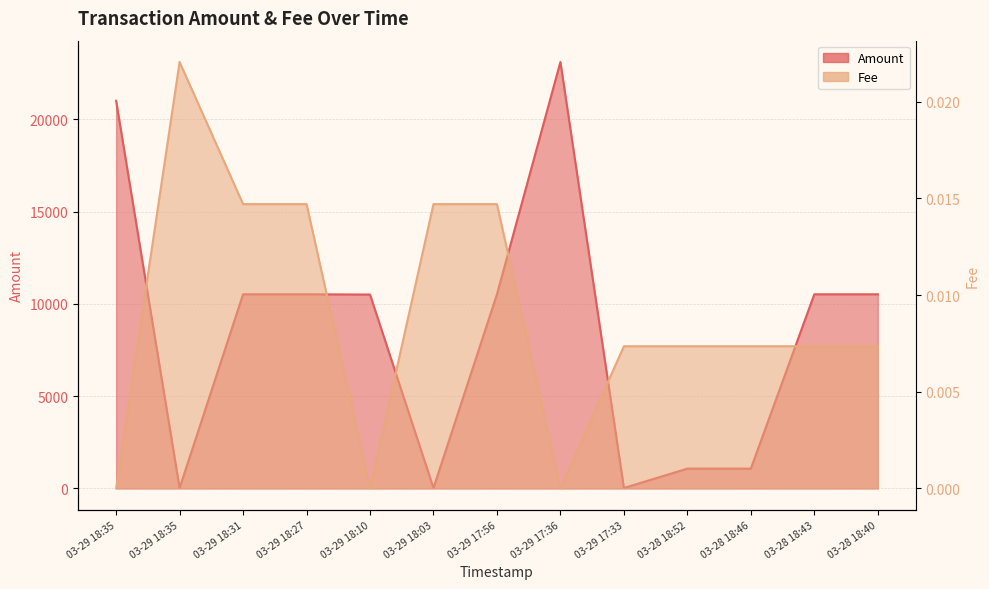

At which label does Fee reach its peak?

03-29 18:35